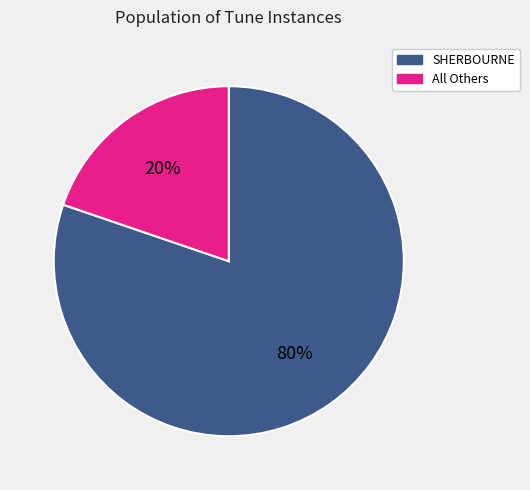

To the nearest percent, what is the average slice percentage?

50%